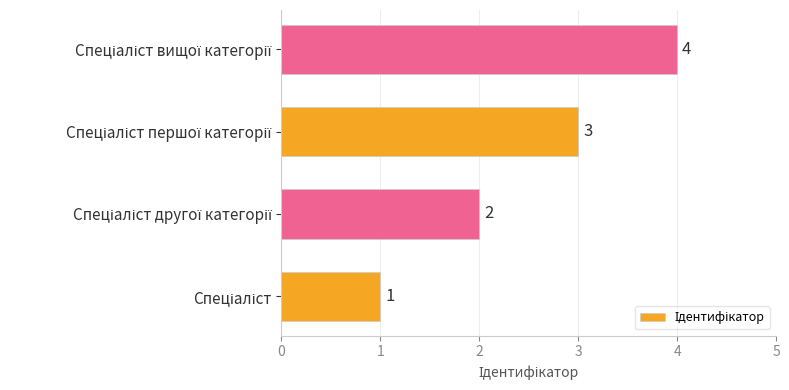

What is the difference between the second highest and second lowest values?

1